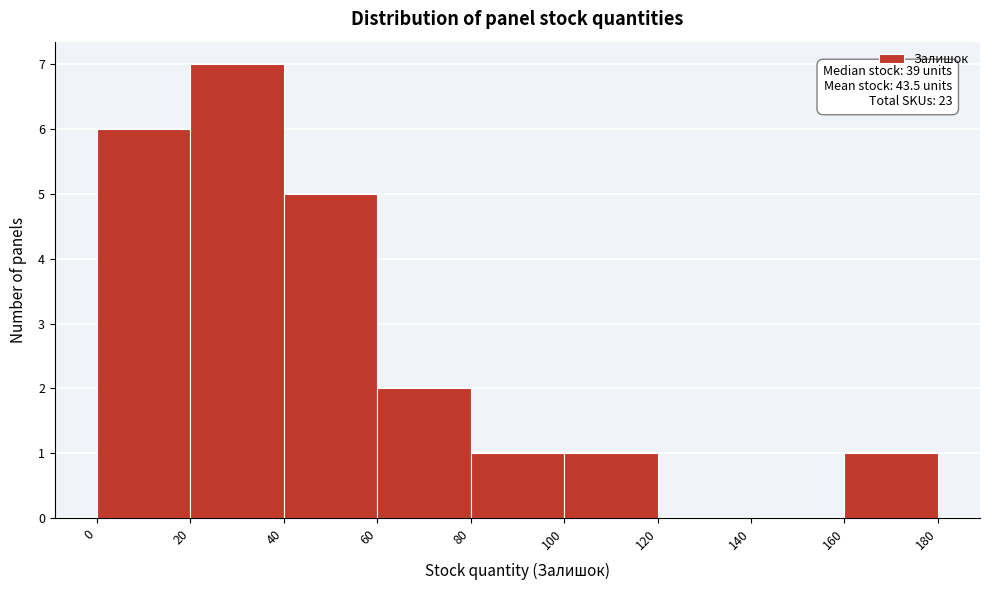

Over which range of the x-axis is the bar tallest?

20 to 40